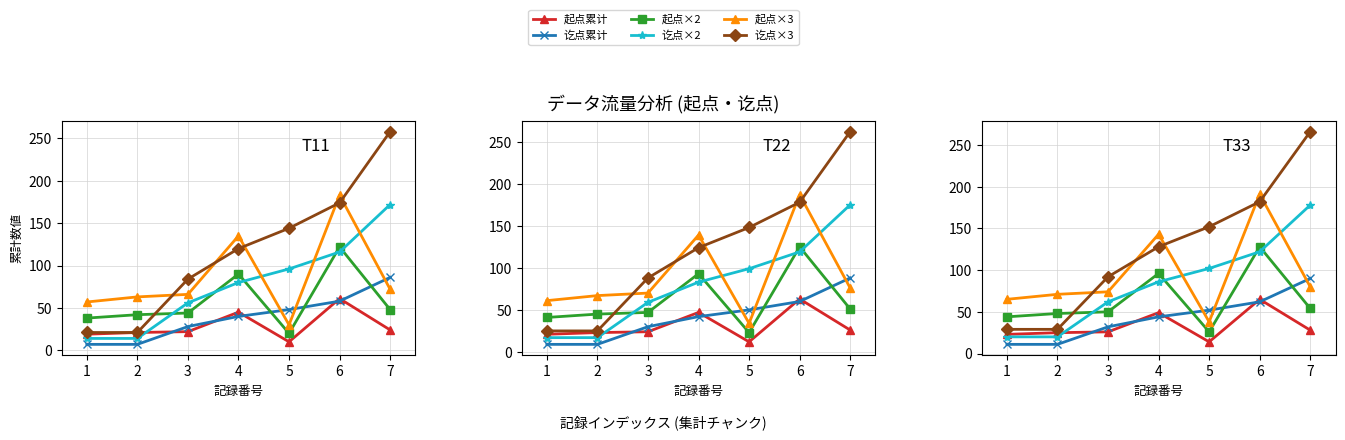

How many 讫点×2 values are between 20 and 122?

6